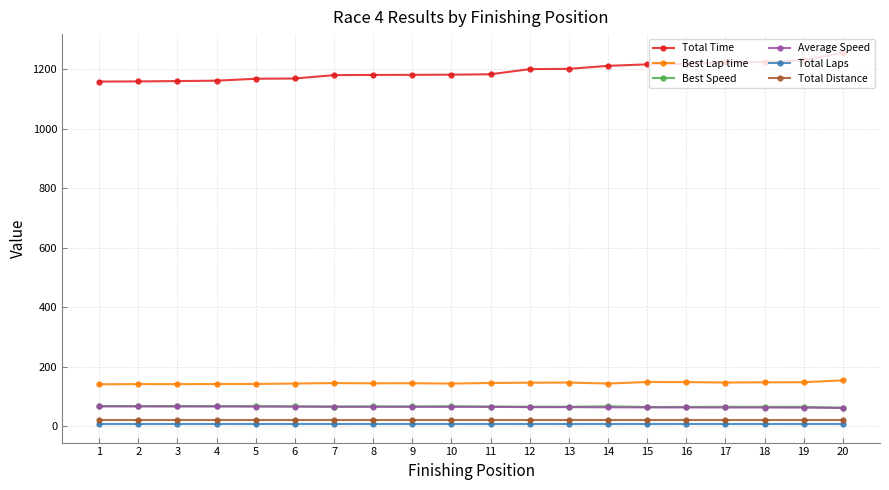

The value of Best Lap time at 11 is 146.0. True or false?

True